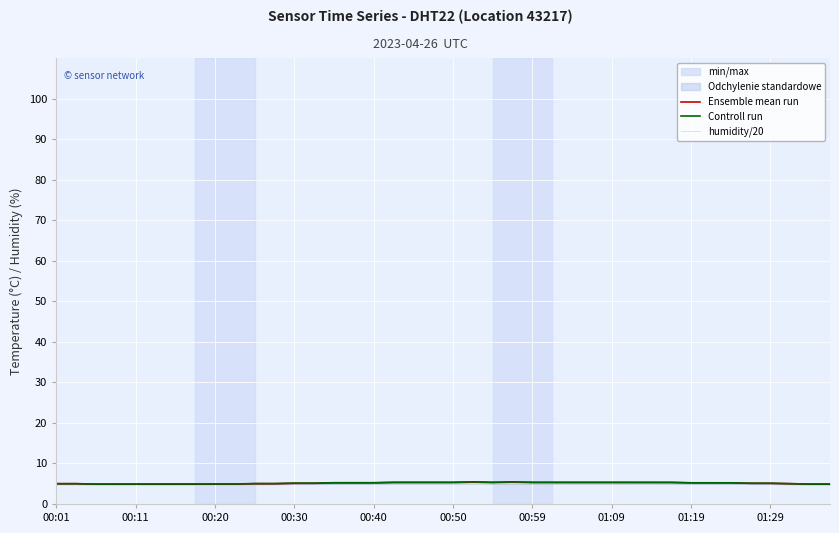

What is the sum of the Controll run values at 00:59 and 00:11?

10.3